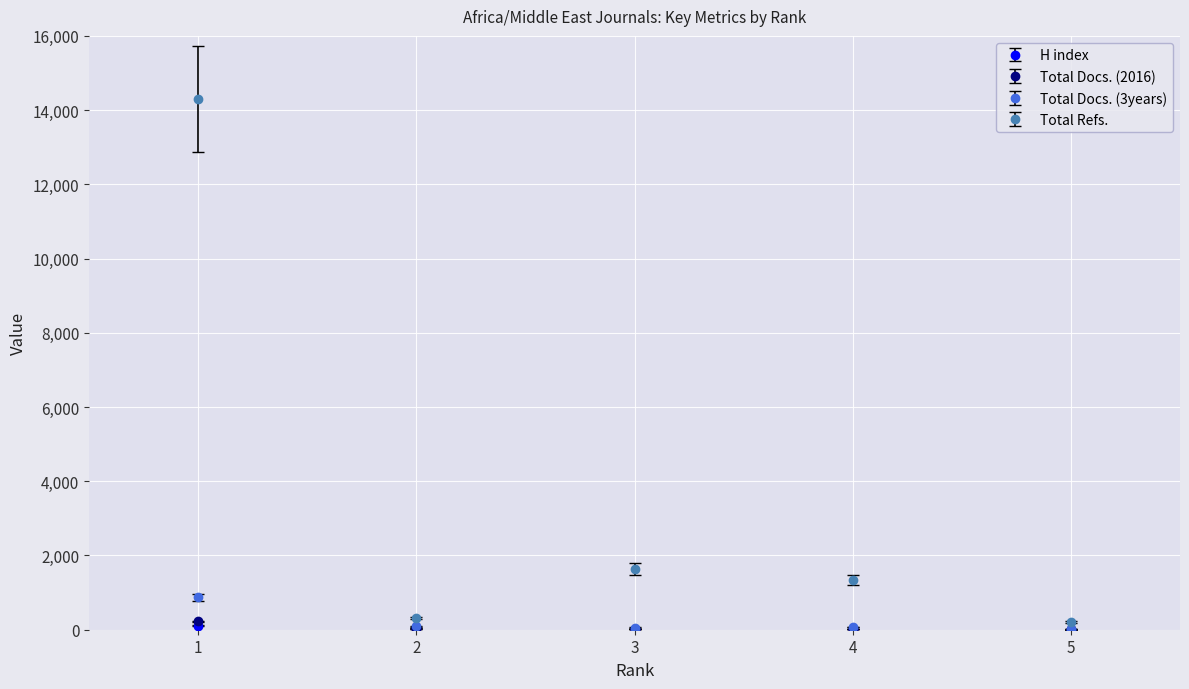

At which category does Total Refs. reach its first local valley?

2